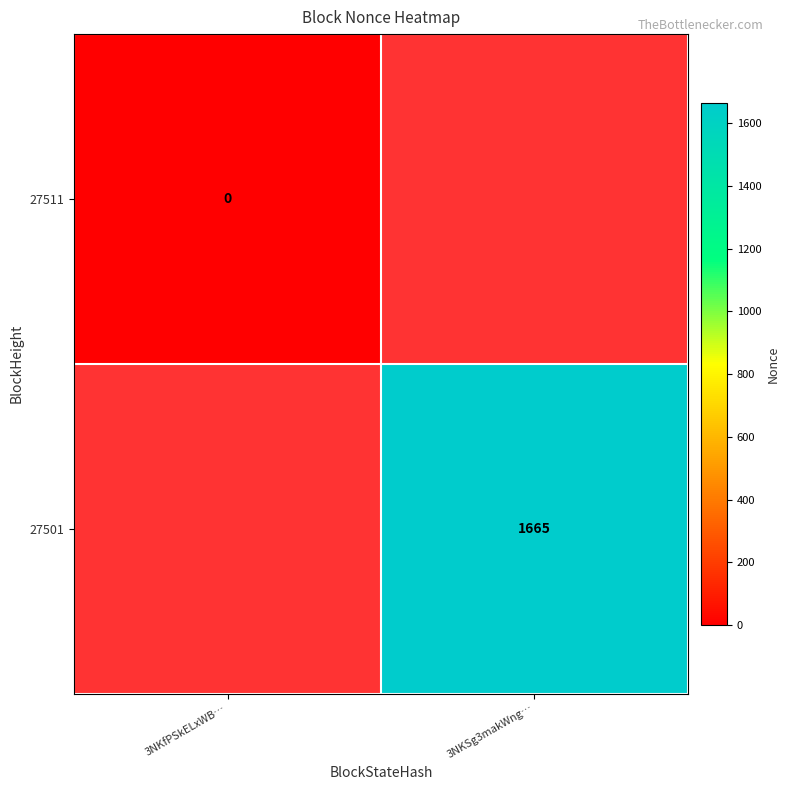

True or false: 27501 has a value of 2496 at 3NKSg3makWng….

False